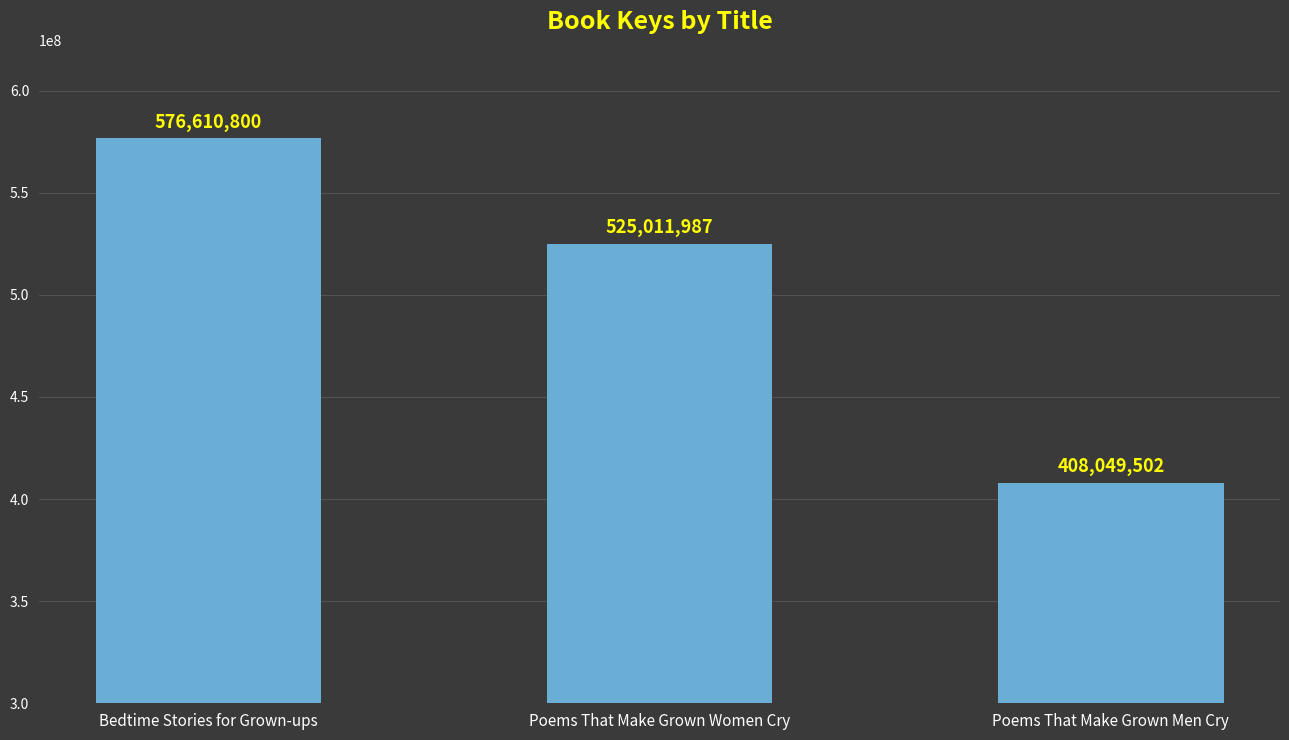

What is the greatest value displayed?

576610800